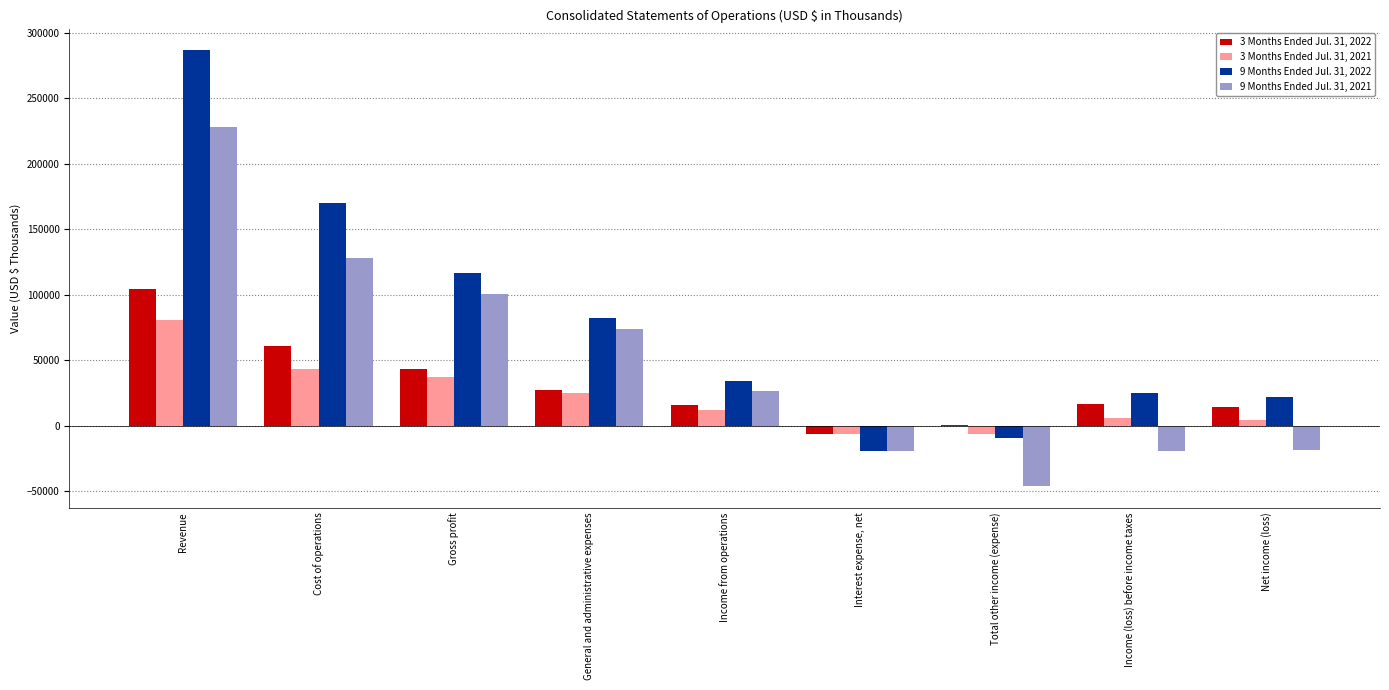

What is the total value across all series at Income from operations?

88451